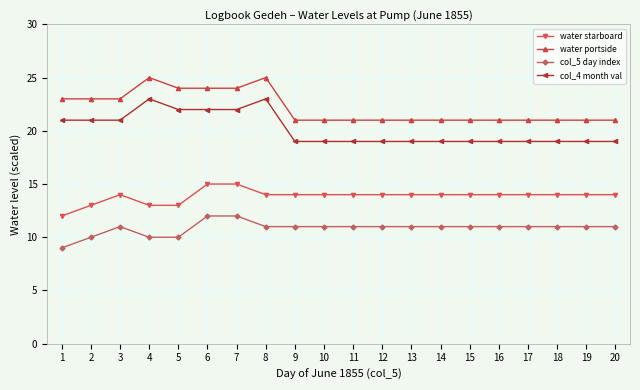

True or false: water starboard and col_5 day index intersect in this chart.

False